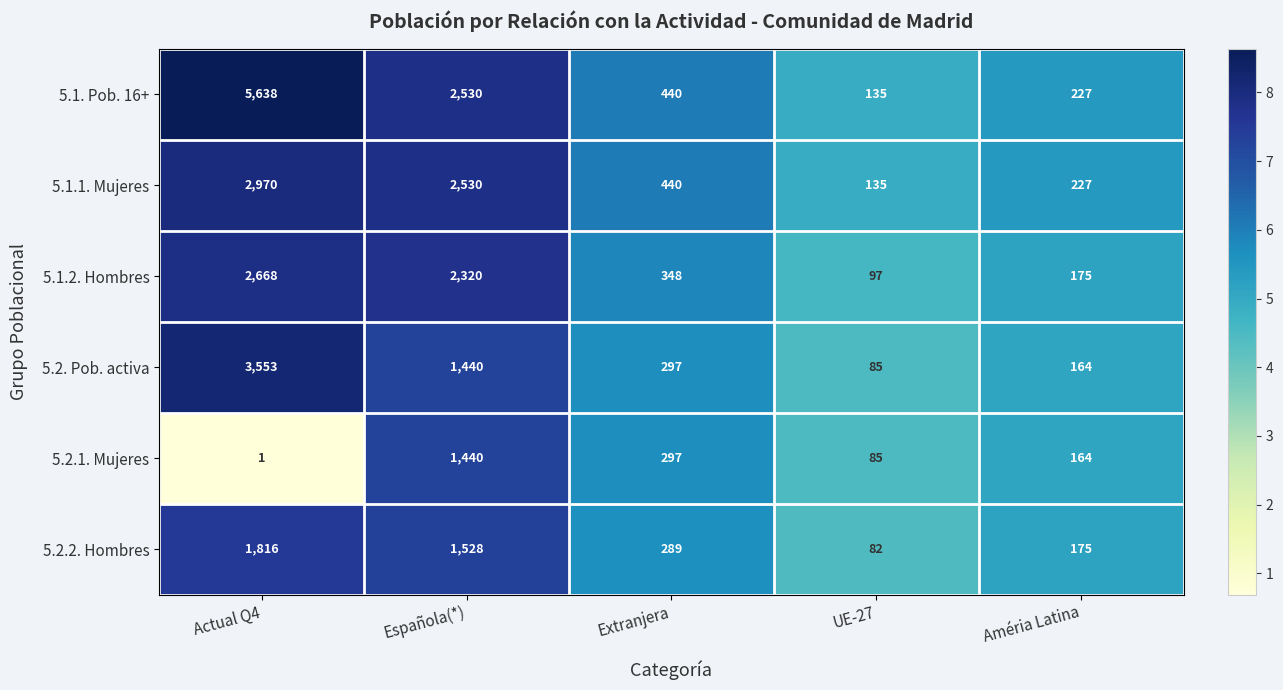

How many series are shown in this chart?

6